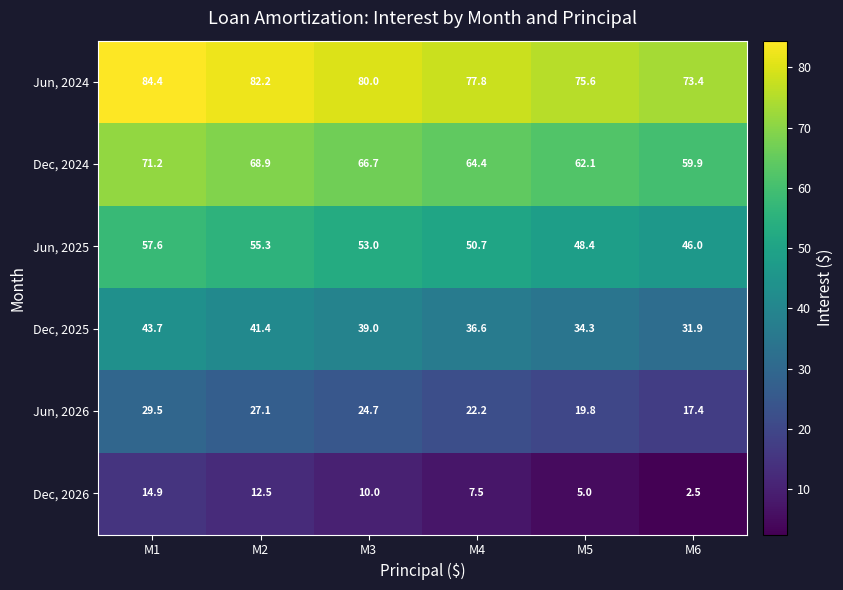

How many categories are shown in the chart?

6